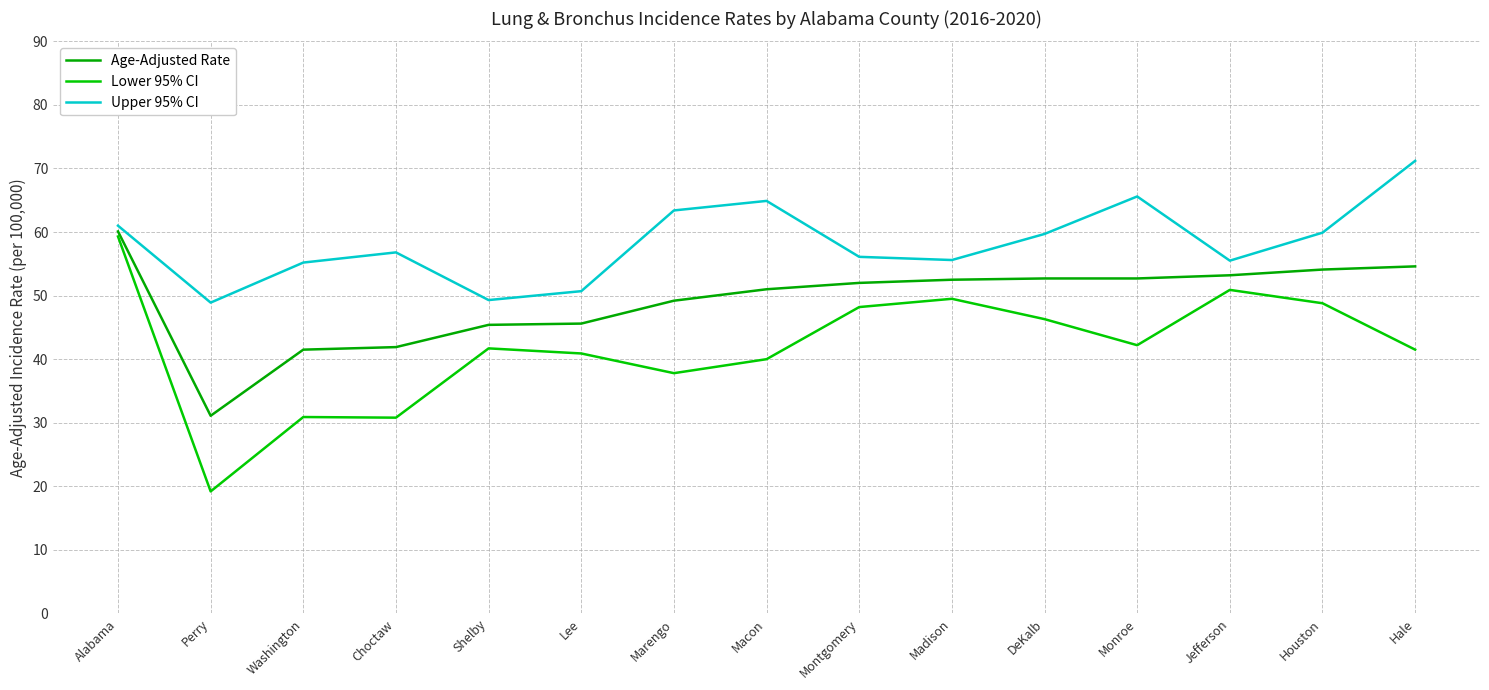

How many series are shown in this chart?

3